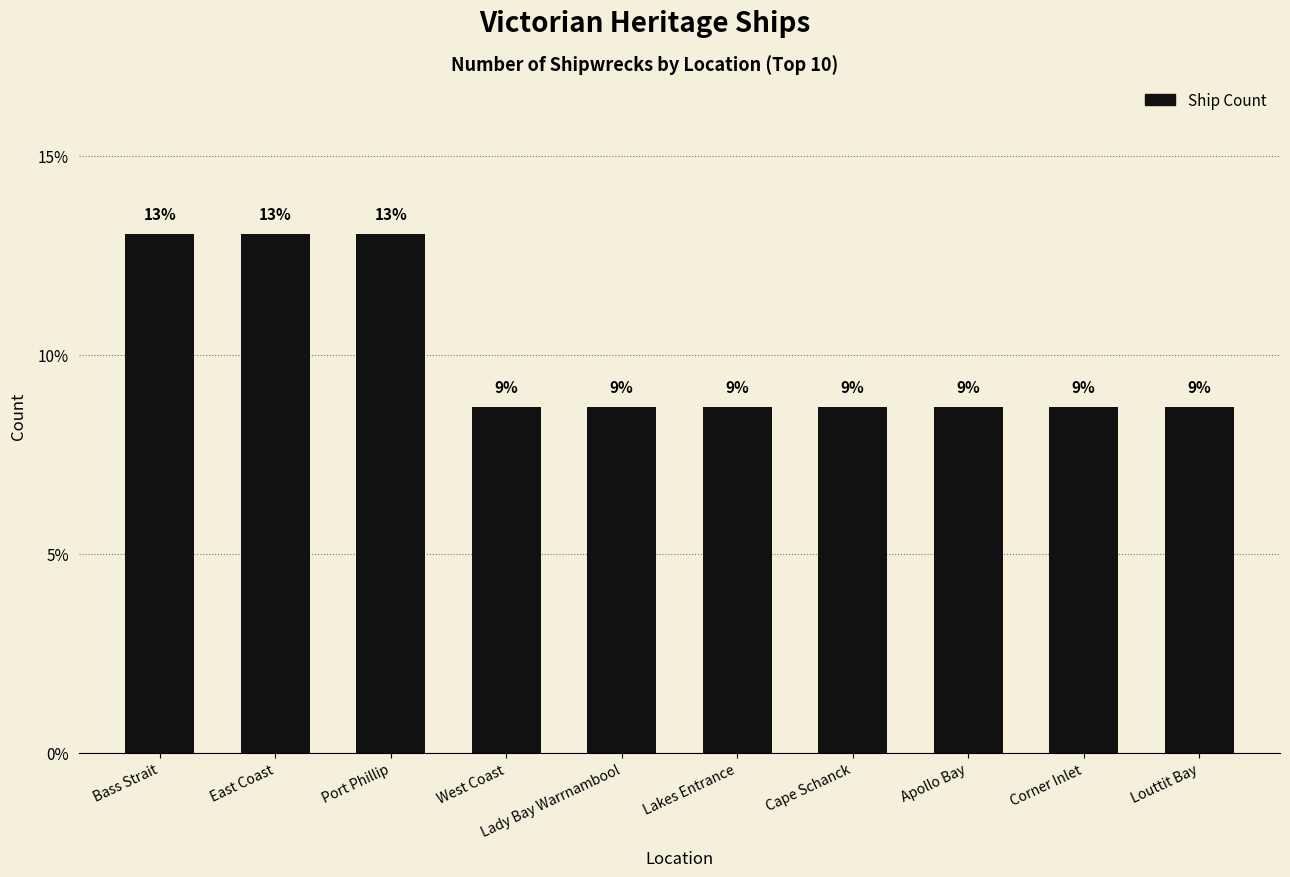

Does the chart contain stacked bars?

No